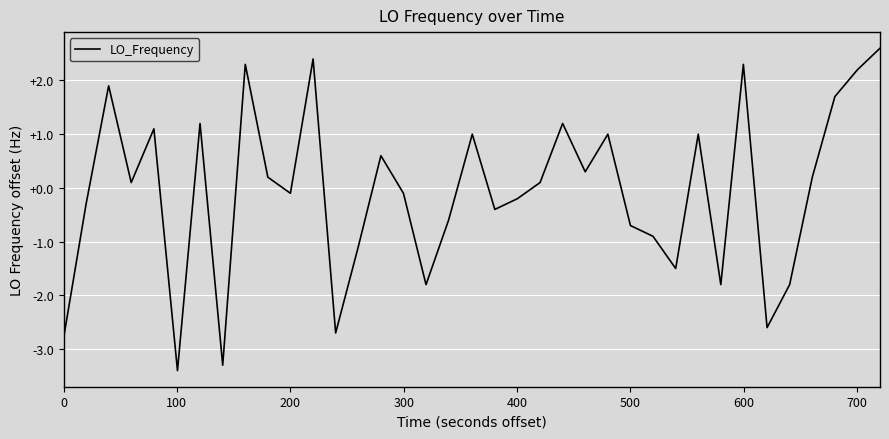

What is the minimum value shown in the chart?

-3.4